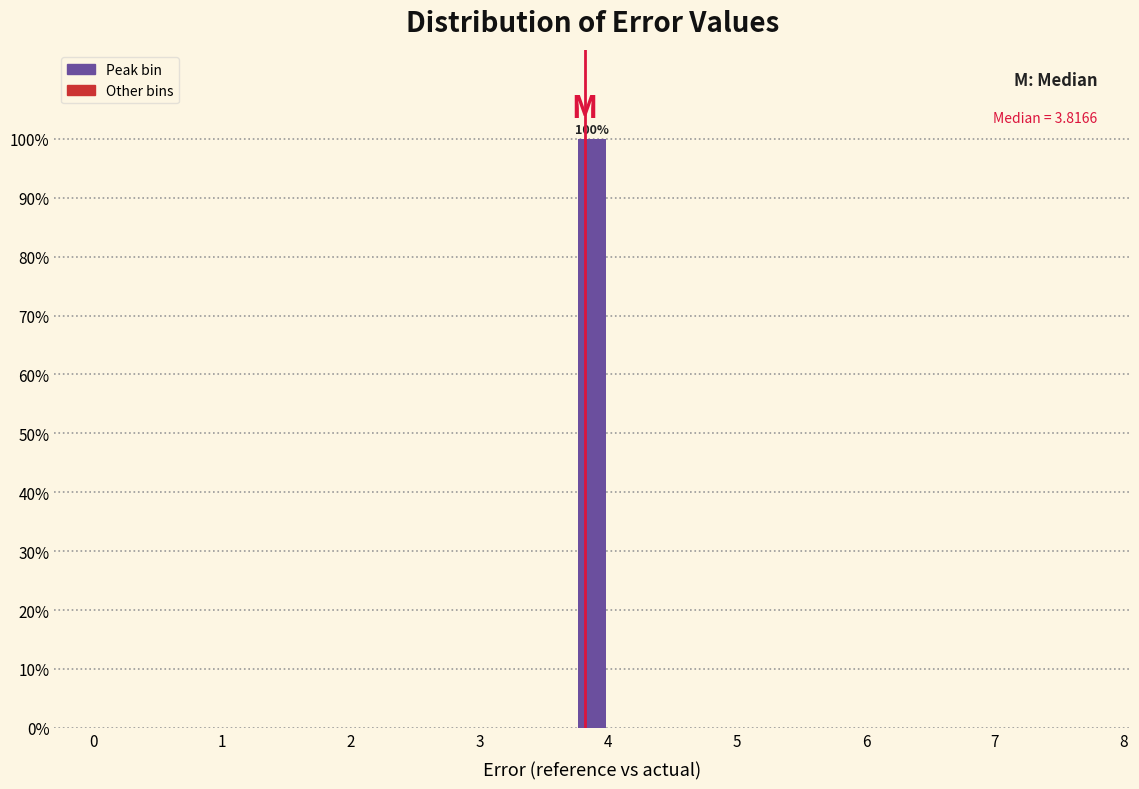

Read against the x-axis, roughly where is the centre of the tallest bar?

3.9